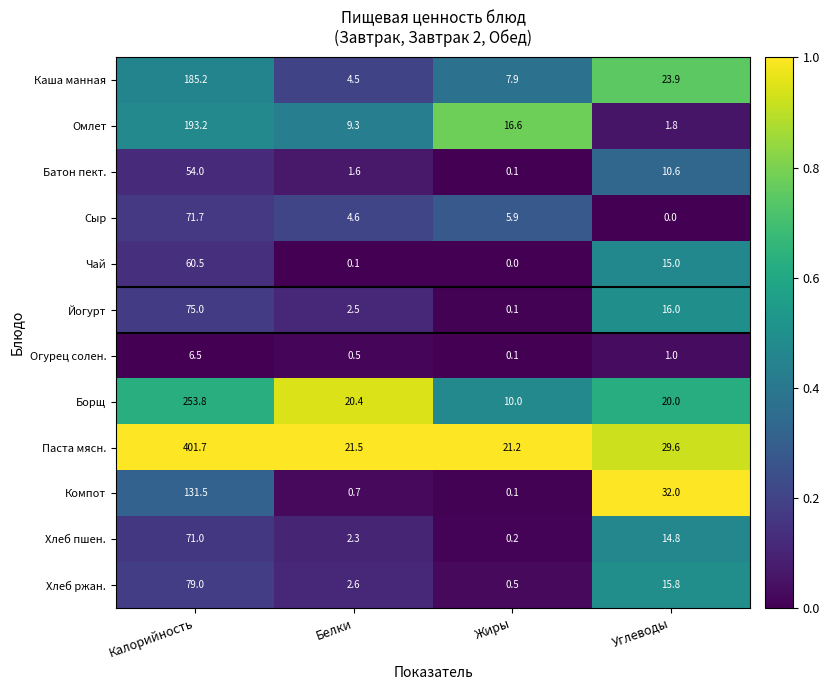

What is the difference between the second highest and second lowest values in the Компот series?

31.3